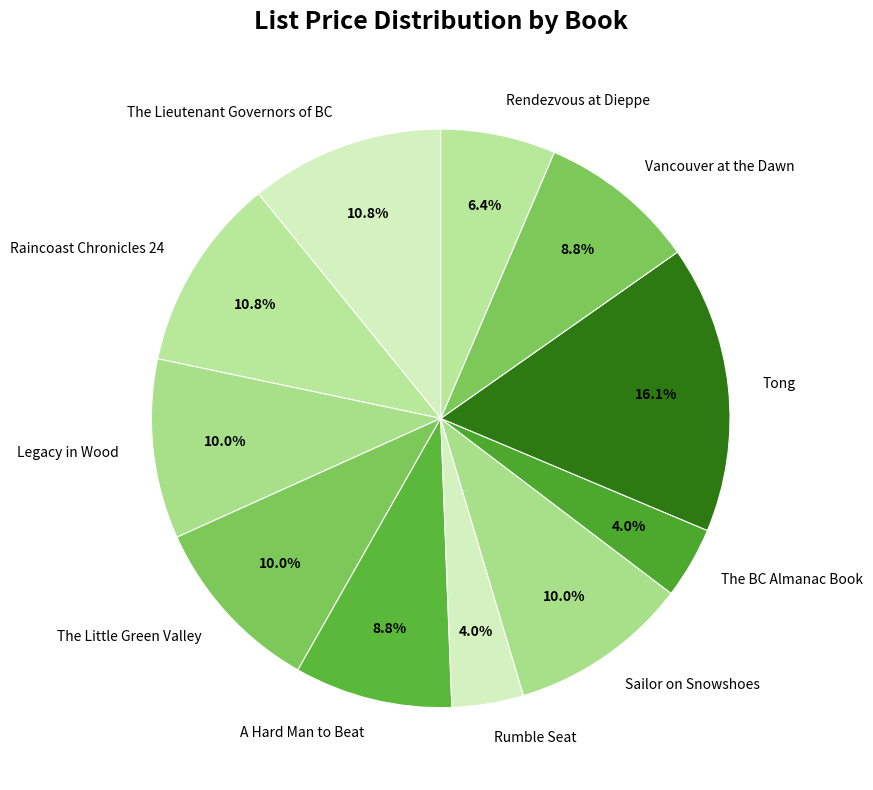

Which slice is the largest?

Tong